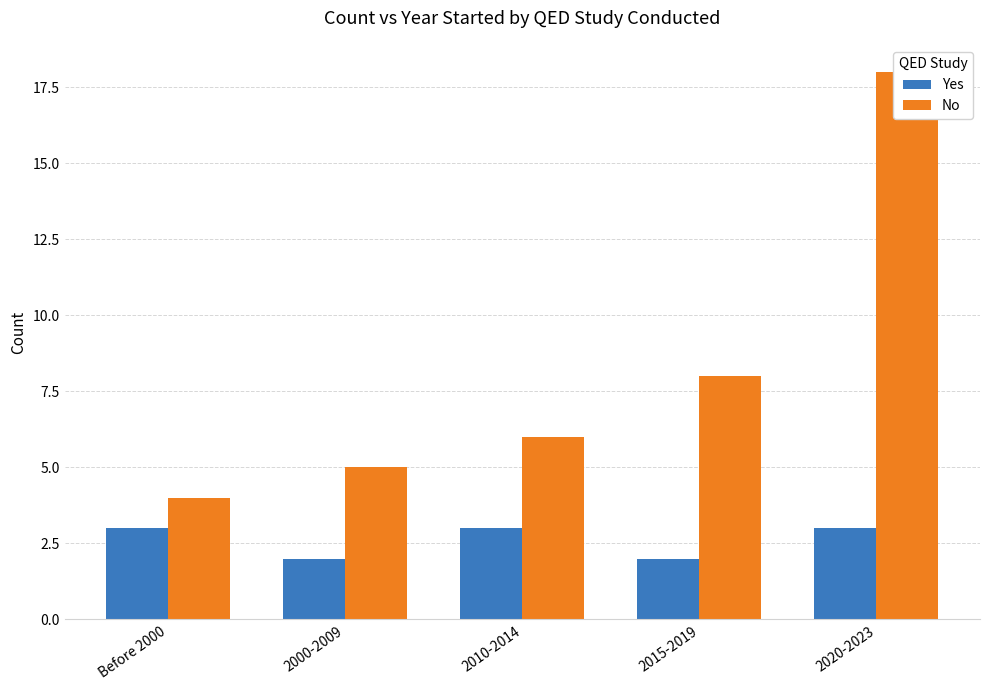

Which series changed the most between 2000-2009 and 2010-2014?

Yes